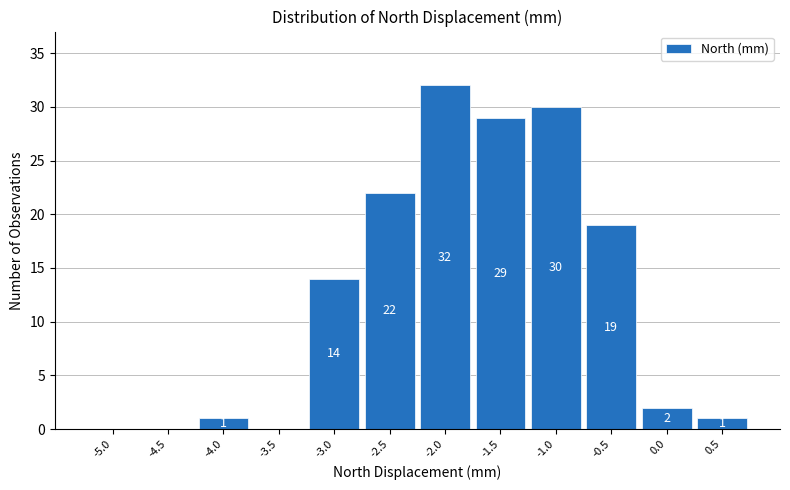

Reading left to right, transcribe all the data shown in this chart.

-5.0=0	-4.5=0	-4.0=1	-3.5=0	-3.0=14	-2.5=22	-2.0=32	-1.5=29	-1.0=30	-0.5=19	0.0=2	0.5=1